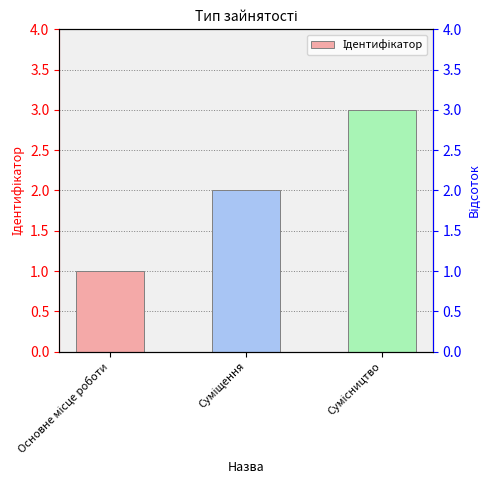

Reading right to left, transcribe all the data shown in this chart.

Сумісництво=3	Суміщення=2	Основне місце роботи=1